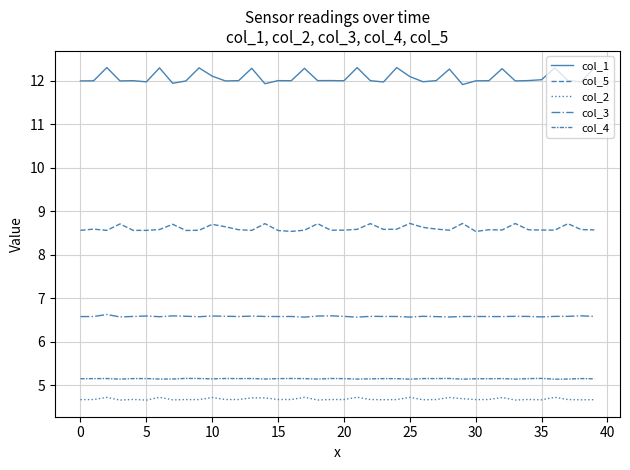

True or false: col_1 and col_2 cross at least once.

False